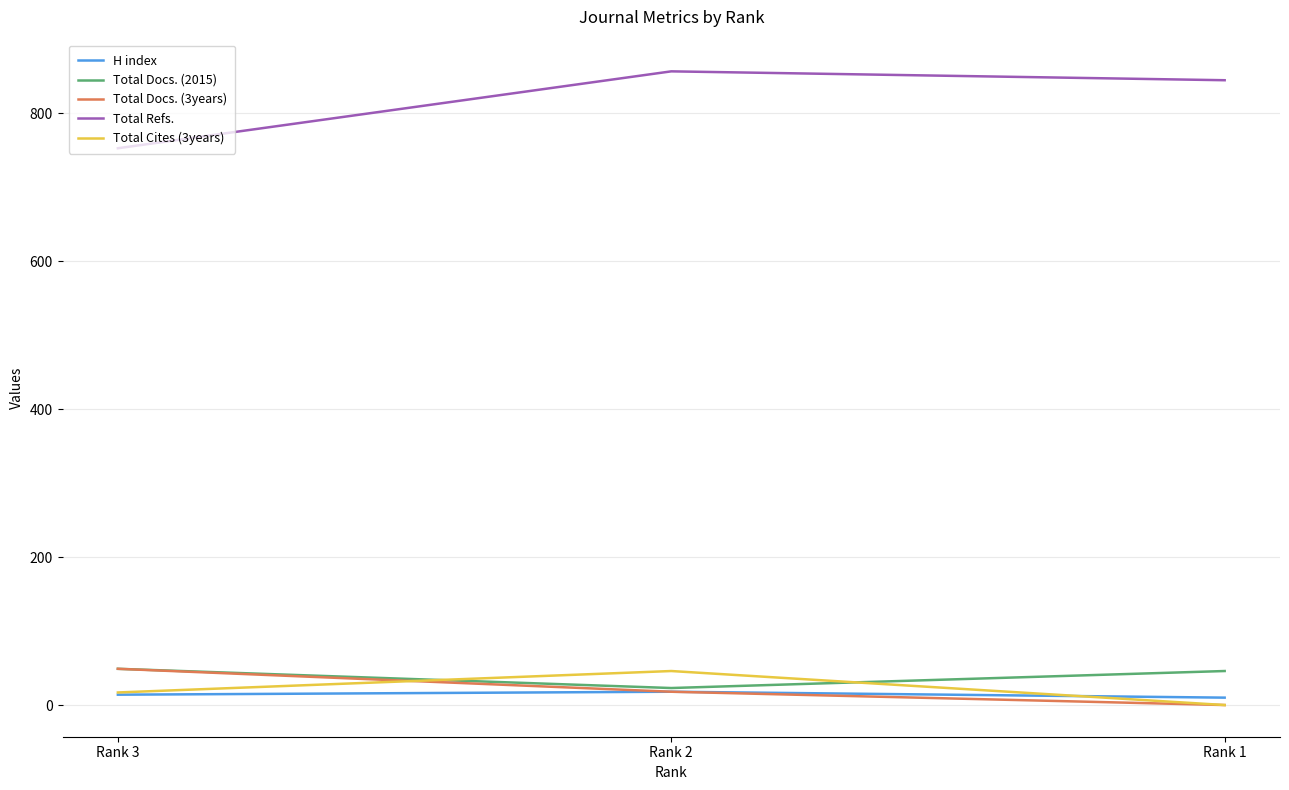

What is the greatest value displayed?

857